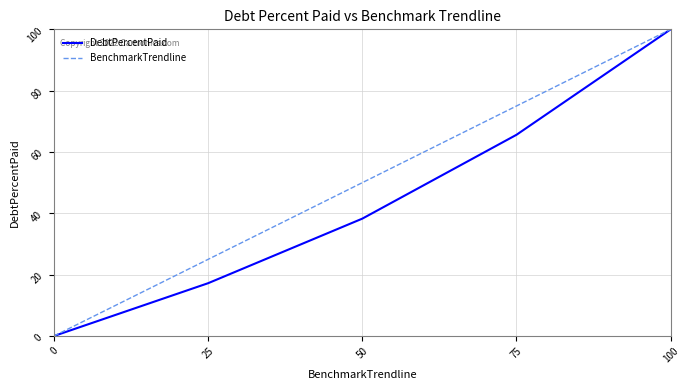

Which series has the largest total across all categories?

BenchmarkTrendline